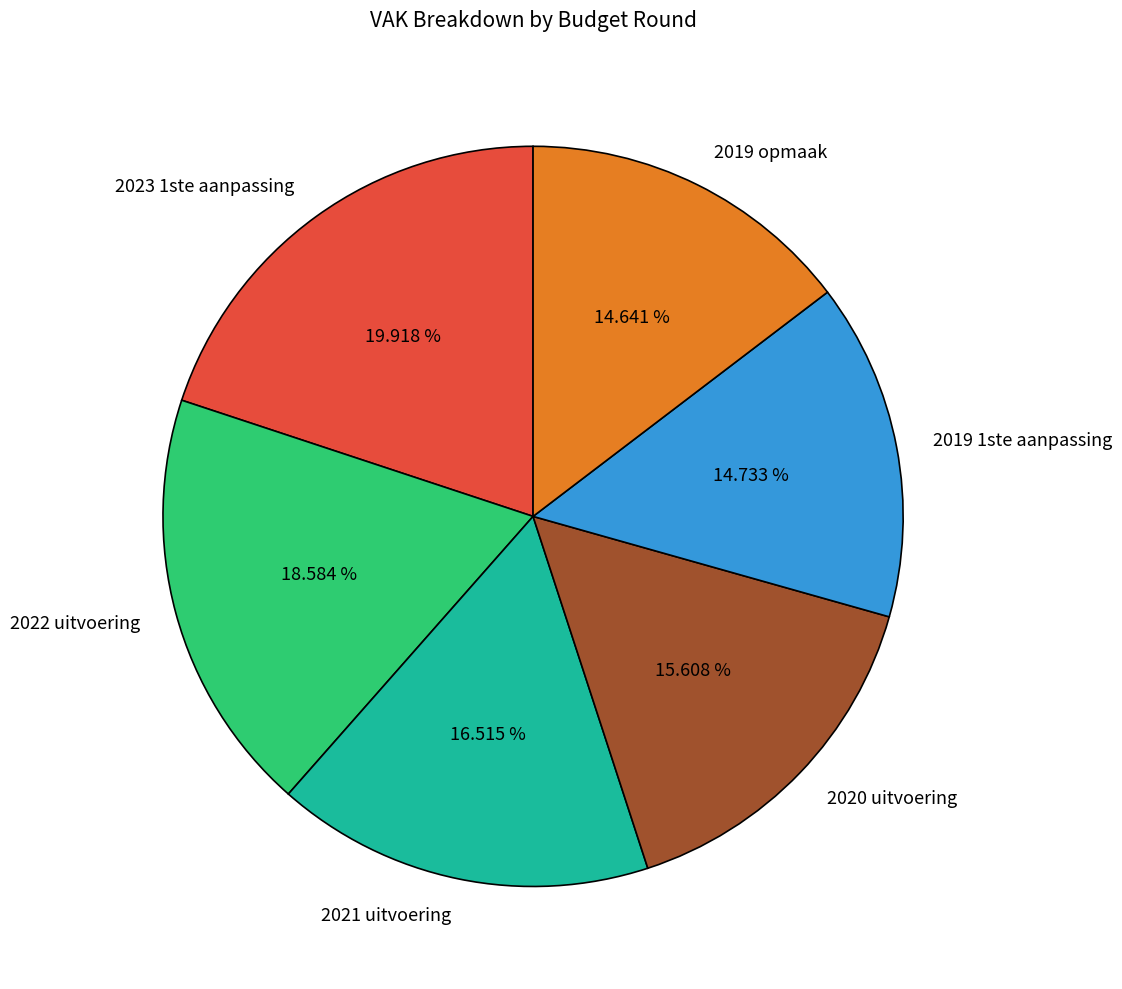

Does 2021 uitvoering account for over 50% of the chart?

No